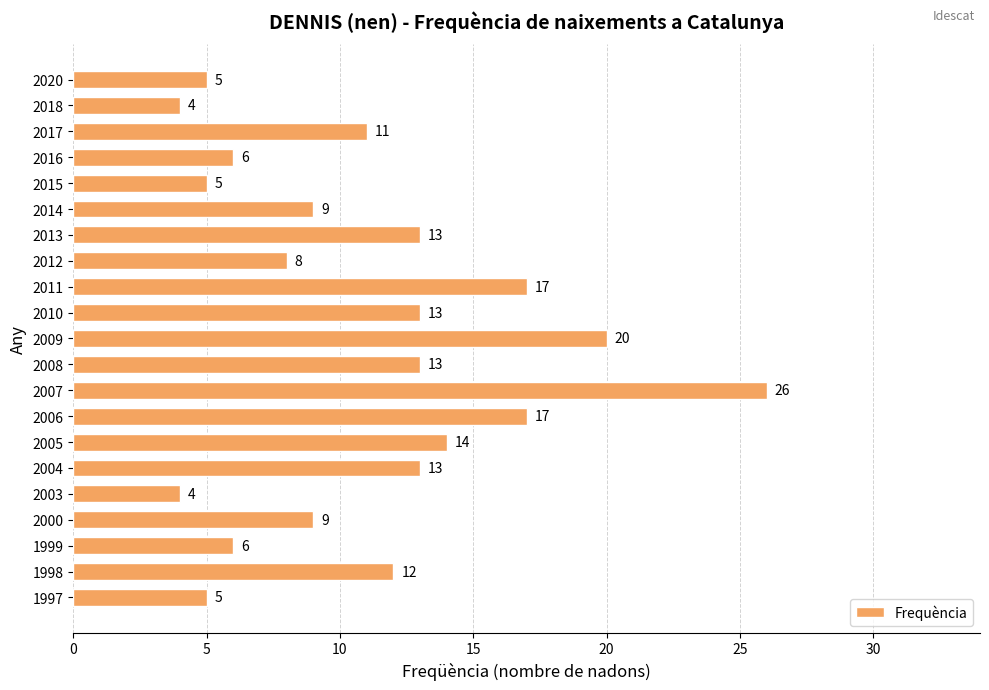

What is the value of the 20th bar from the top?

12